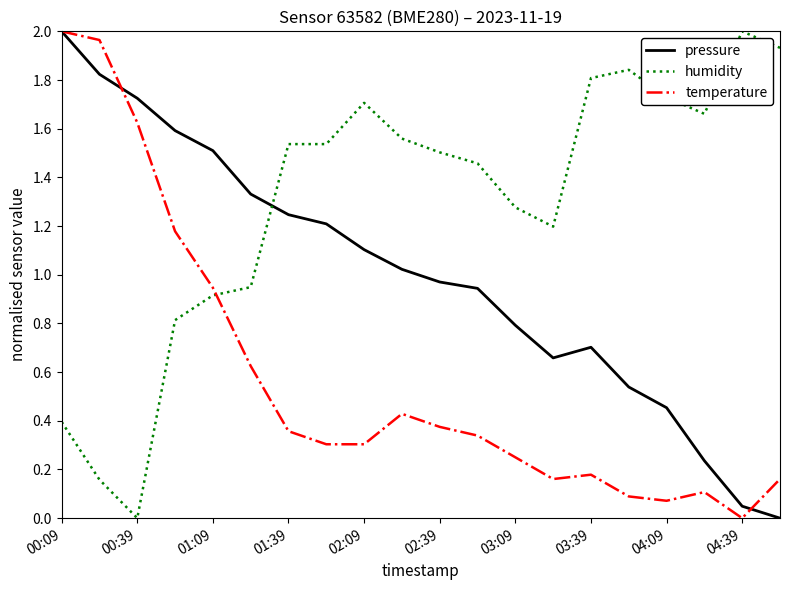

How many times do temperature and humidity cross each other?

1